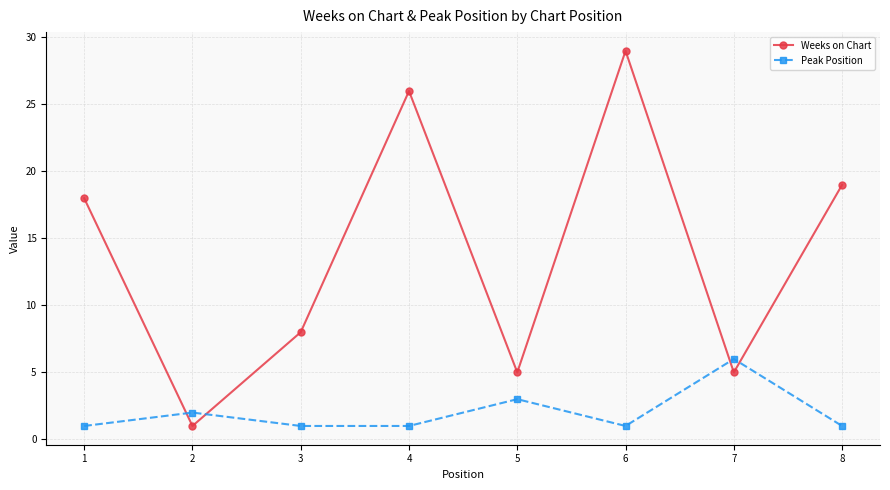

True or false: Weeks on Chart has a value of 39 at 4.

False